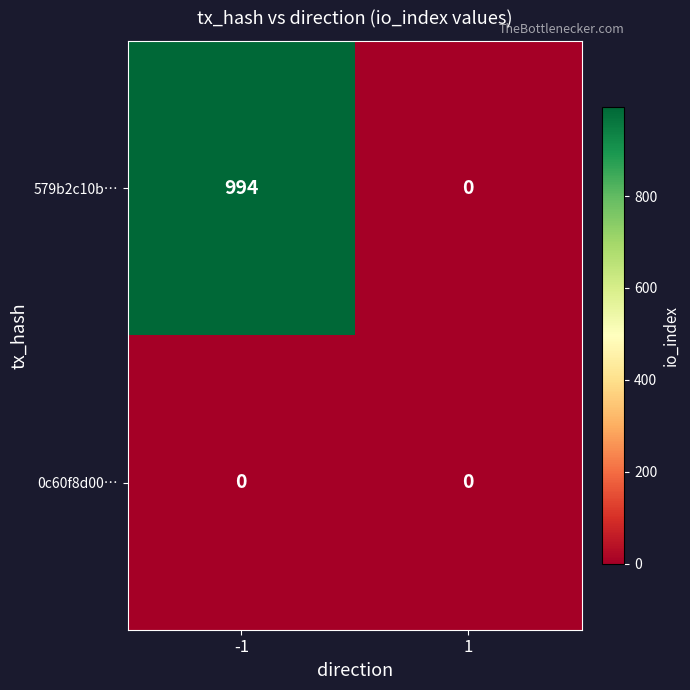

Which series has the largest total across all categories?

579b2c10b…